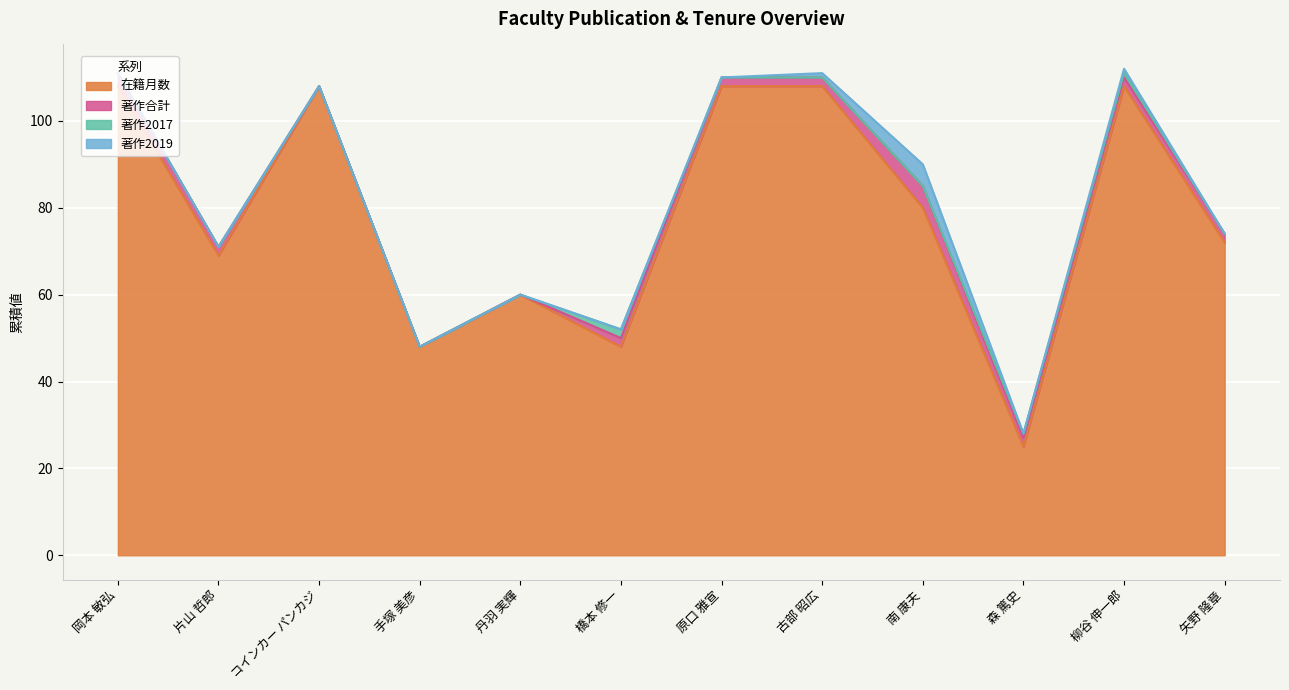

Which series changed the most between 手塚 美彦 and 古部 昭広?

在籍月数